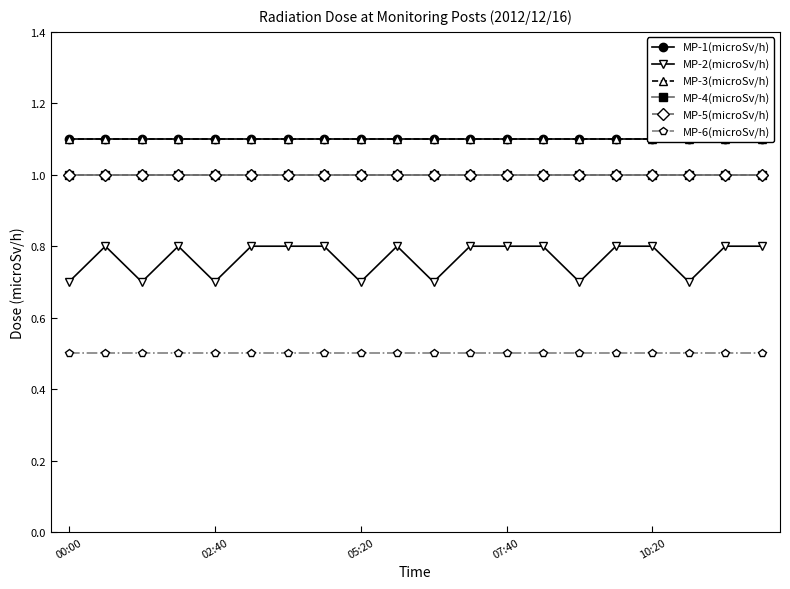

What is the sum of the MP-4(microSv/h) values at 11 and 16?

2.0